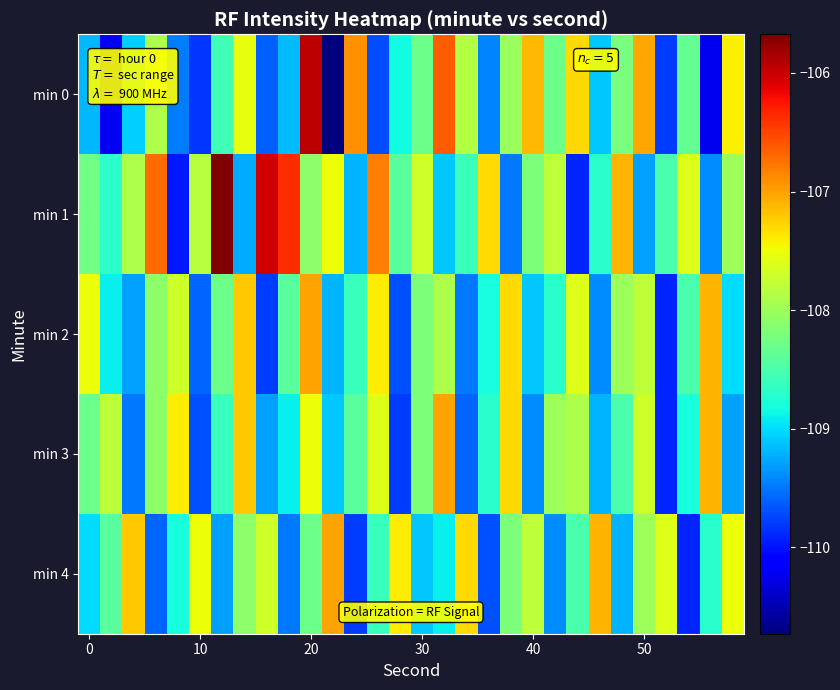

What is the smallest value displayed?

-110.7